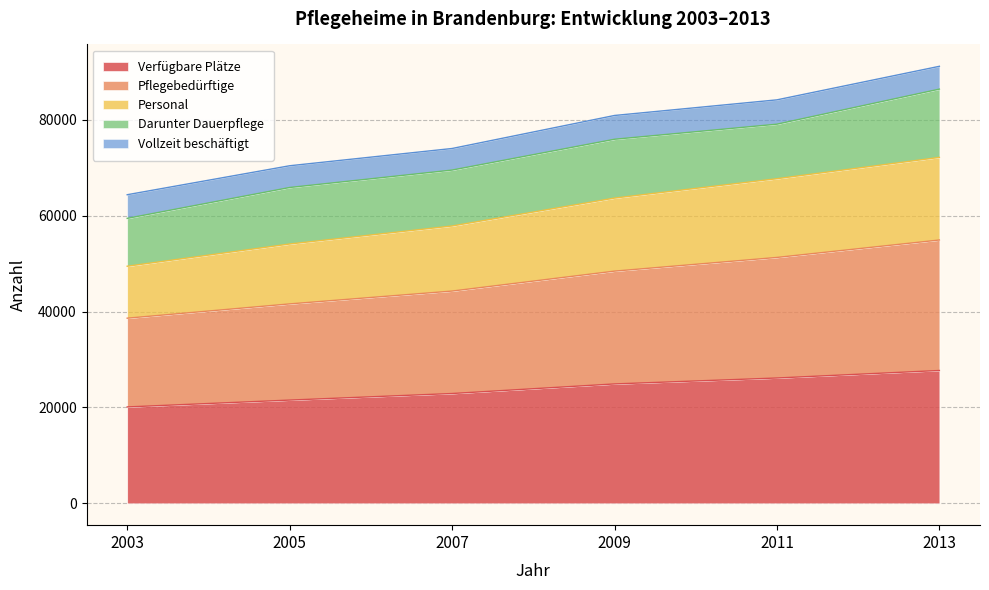

What is the difference between the Verfügbare Plätze values at 2007 and 2005?

1369